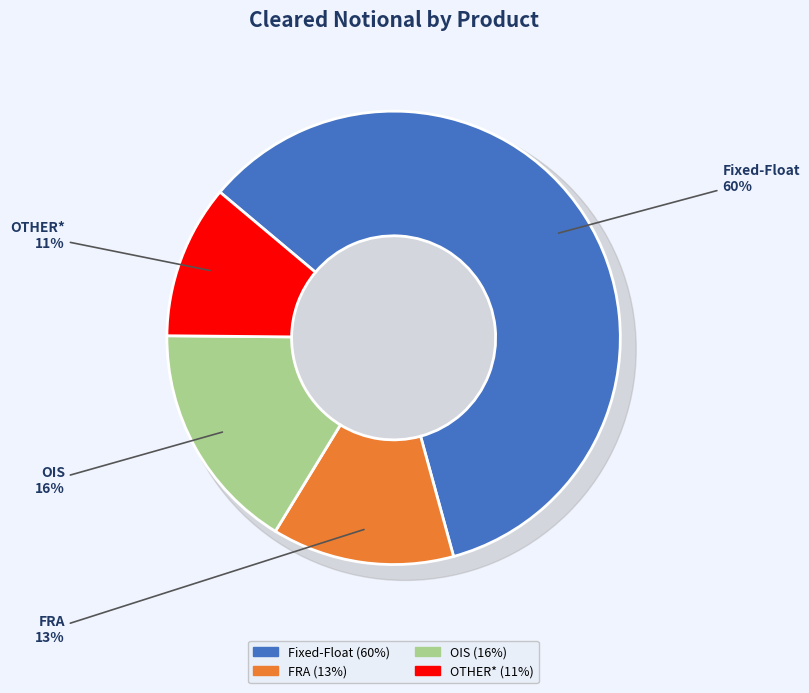

Is Fixed-Float the majority of the pie?

Yes